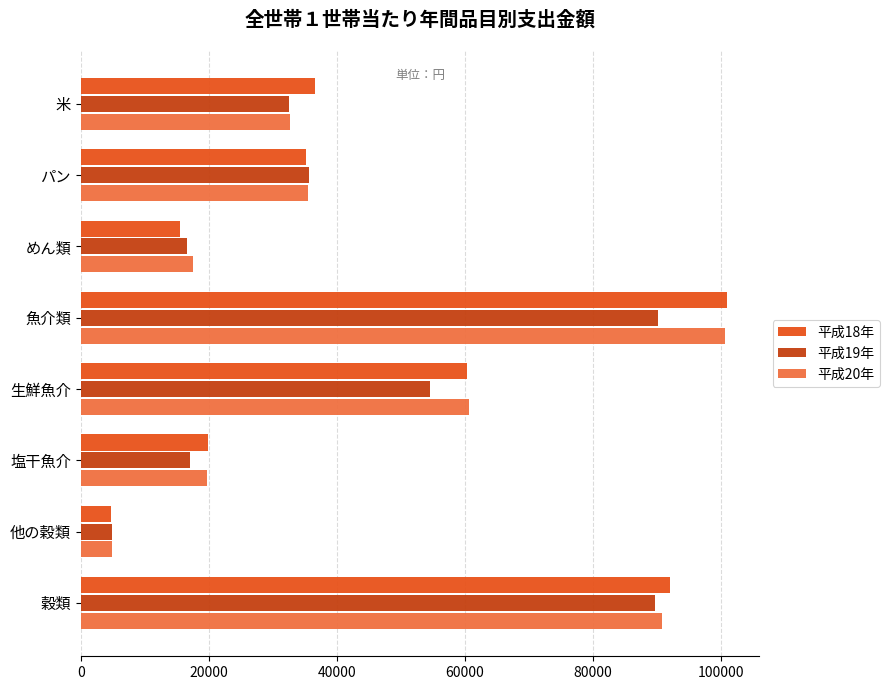

At how many categories does at least one series exceed 83366?

2